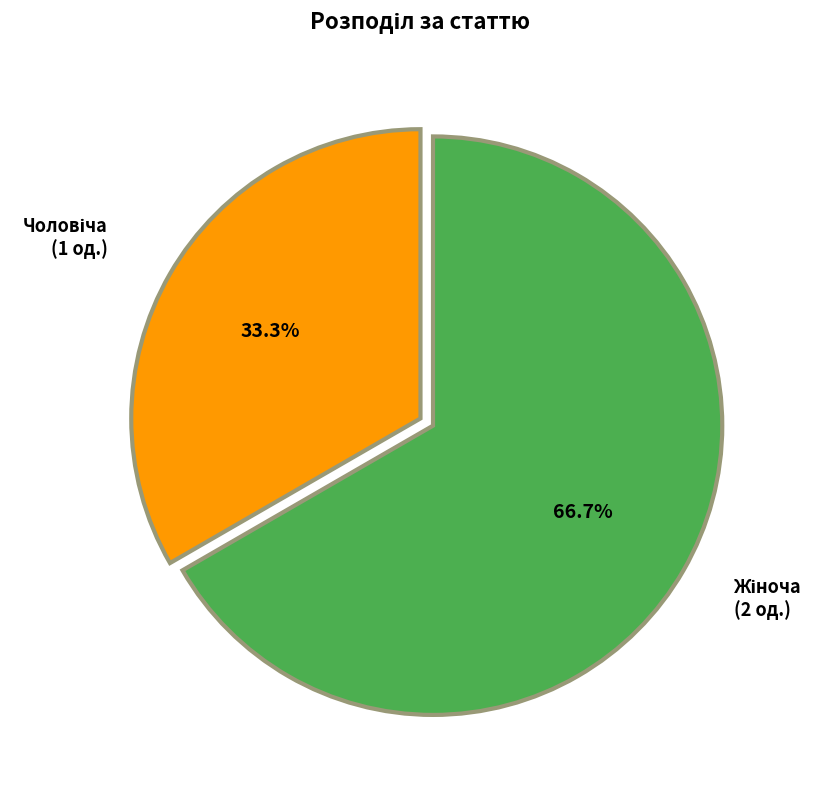

How many slices are in this pie chart?

2